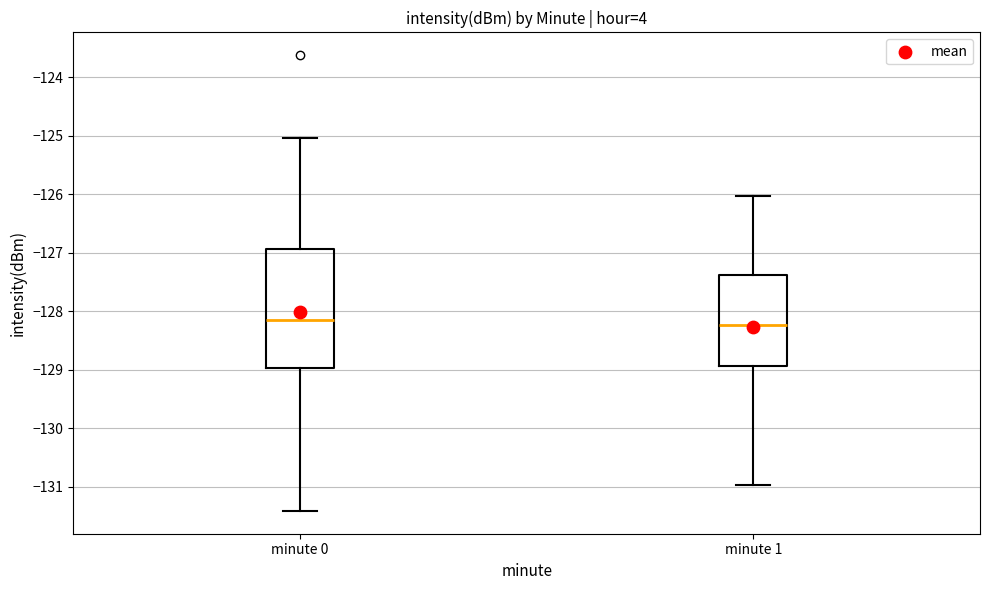

Comparing the boxes themselves (not the whiskers), which one is the tallest?

minute 0